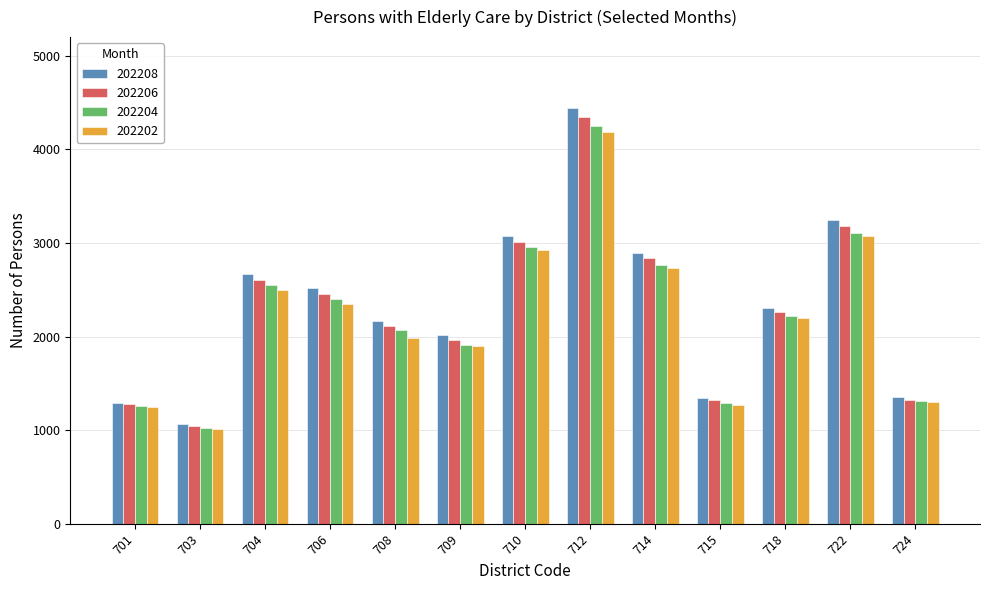

Is it true that 202206 equals 881 at 701?

False